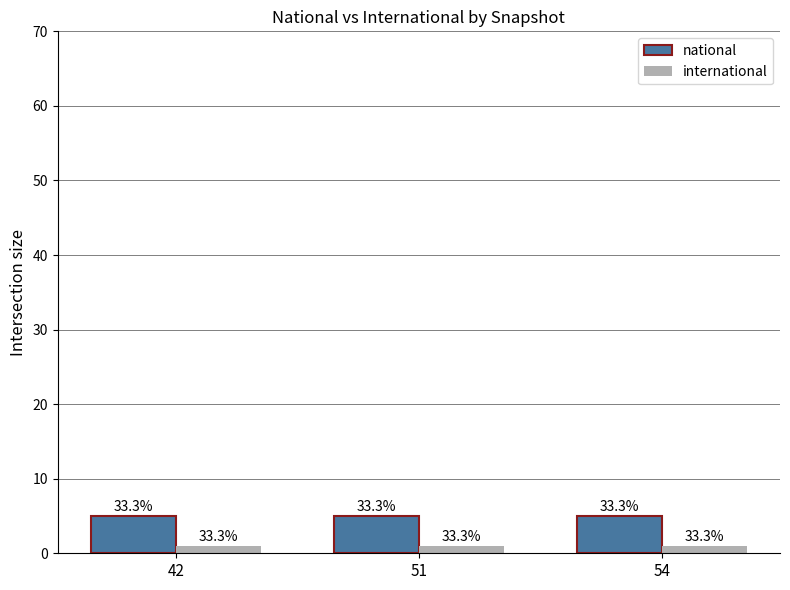

How many bars are there in each group?

2